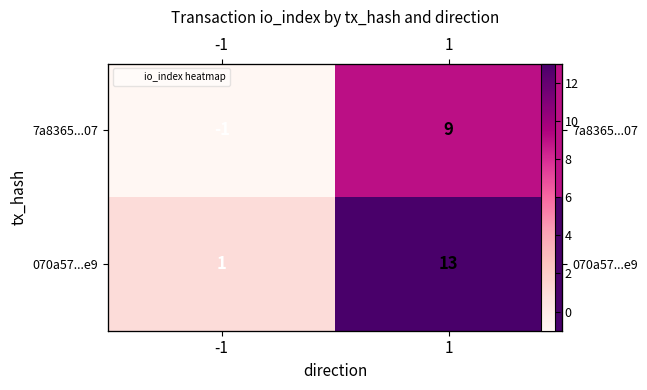

What is the difference between the 070a57...e9 values at -1 and 1?

12